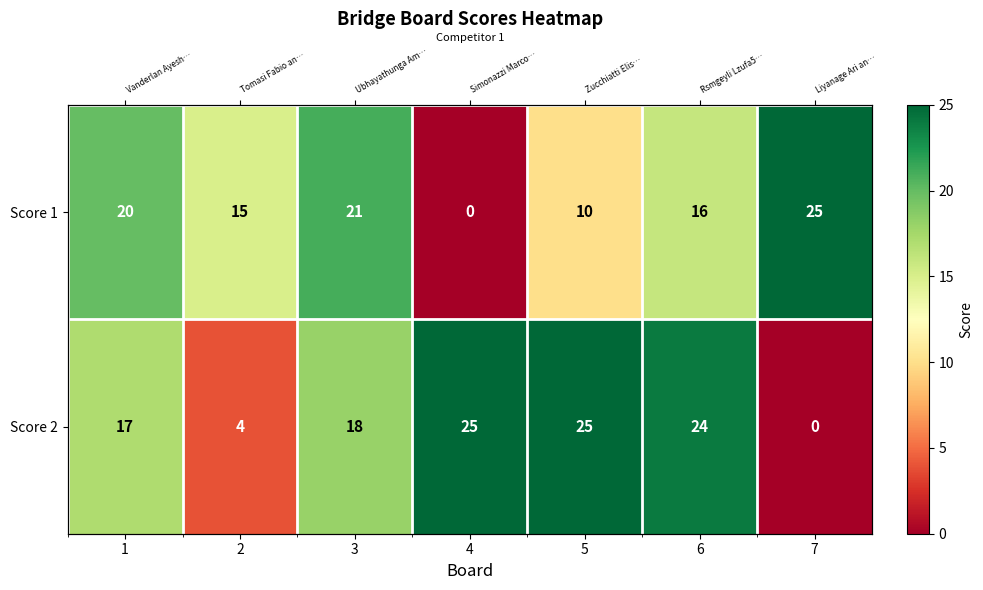

How many data points in Score 2 are less than 18?

3